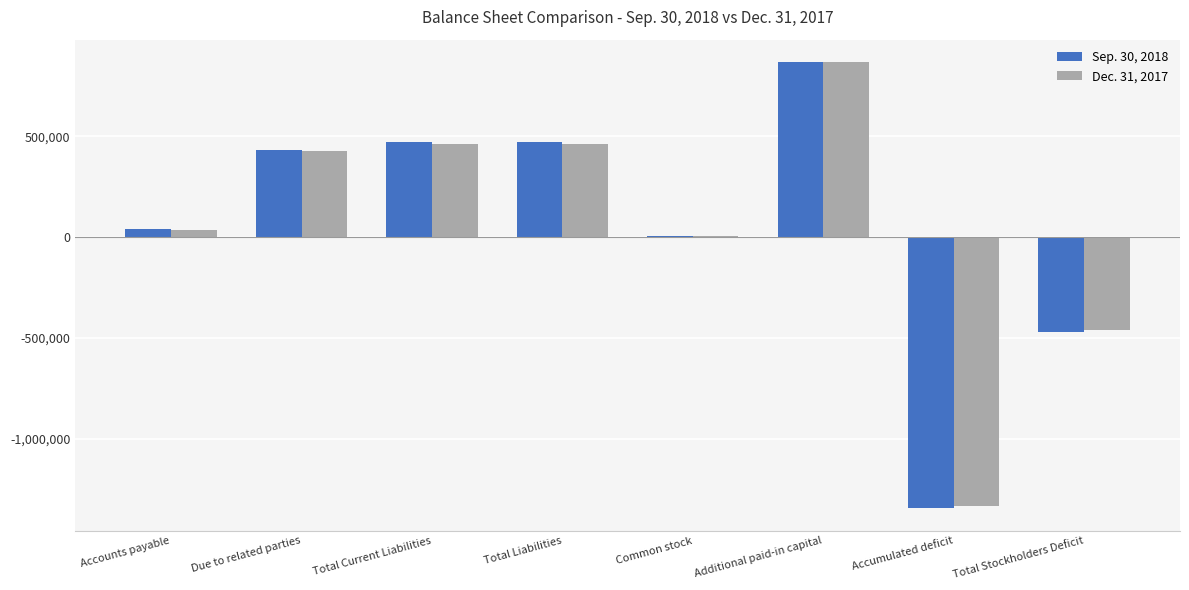

What is the total value across all series at Accumulated deficit?

-2674748